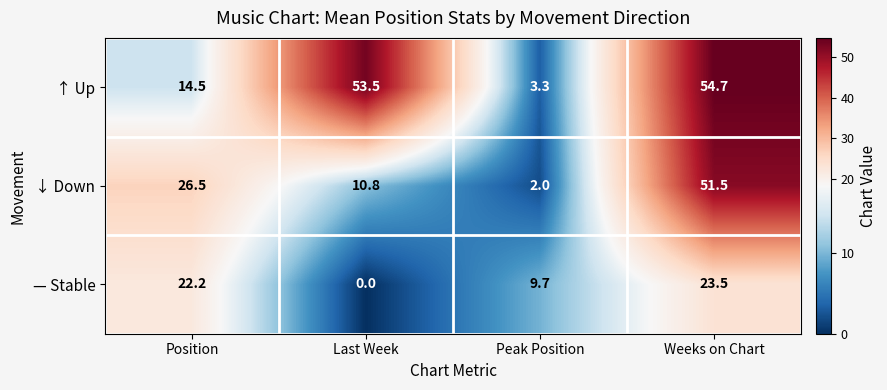

The value of ↓ Down at Peak Position is 2.0. True or false?

True